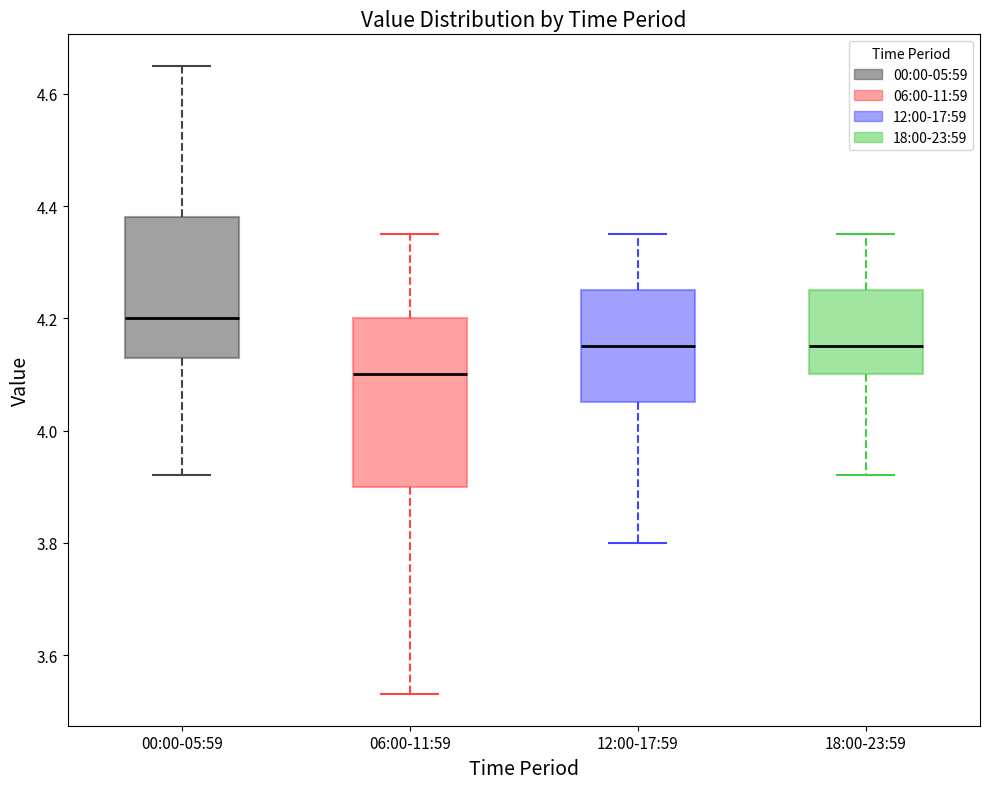

Where is the lower edge of the box for 00:00-05:59 on the y-axis? The values are not printed on the chart, so give them approximately, as read against the axis.

4.14